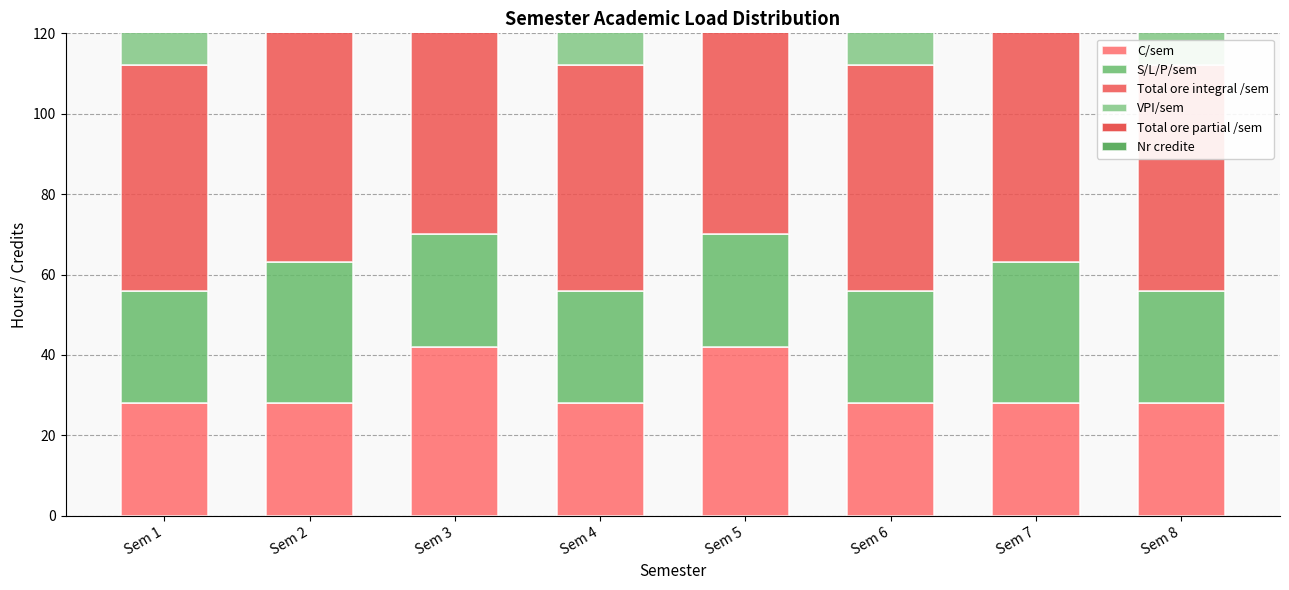

At which label is Total ore integral /sem closest to 63?

Sem 2